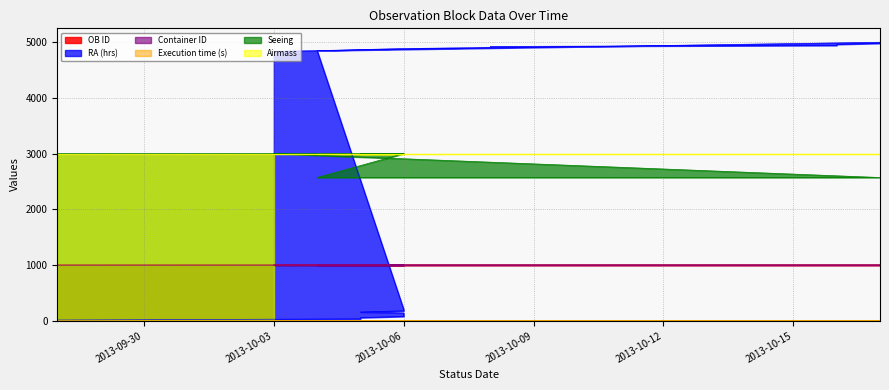

How many lines are shown in the chart?

5